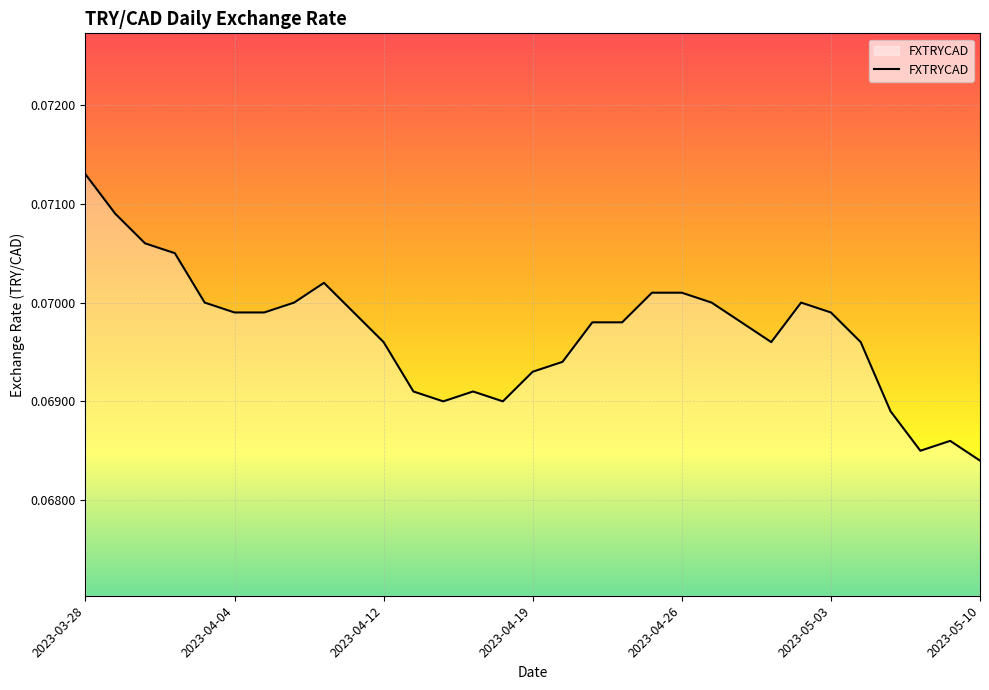

At which category does the chart reach its peak across all series?

2023-03-28